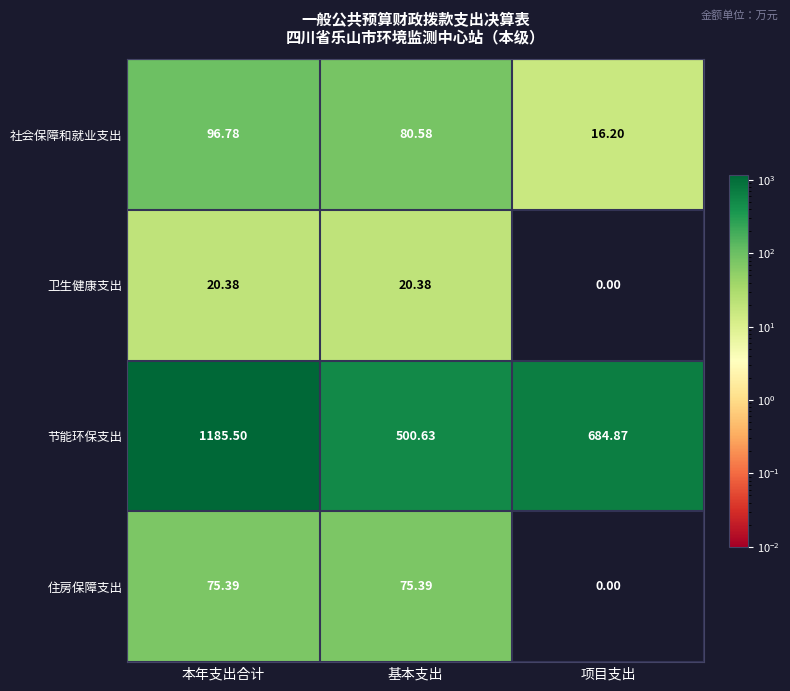

List the series in order of their peak value, highest first.

节能环保支出, 社会保障和就业支出, 住房保障支出, 卫生健康支出